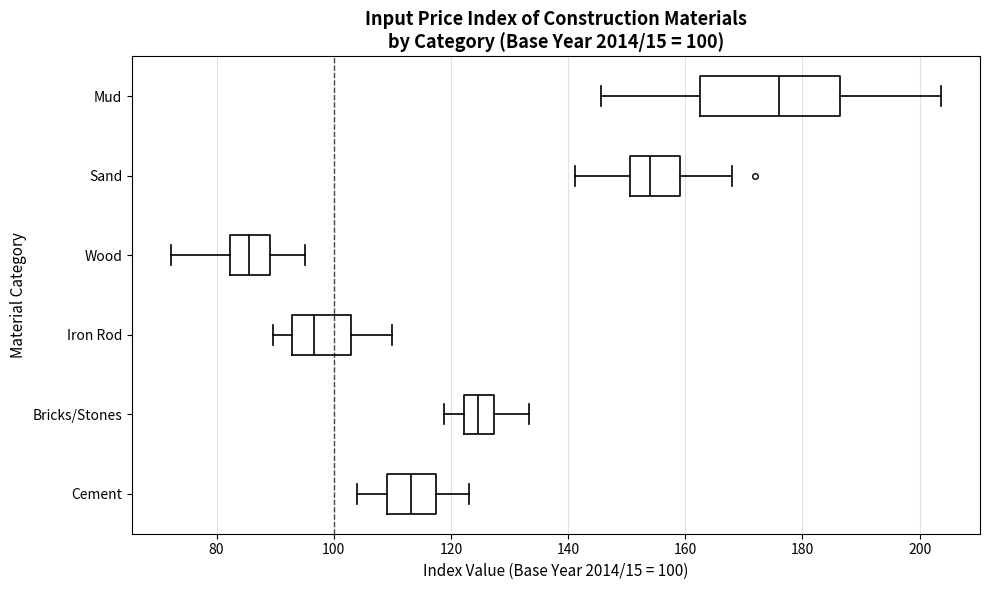

Which box has the furthest to the left median line?

Wood